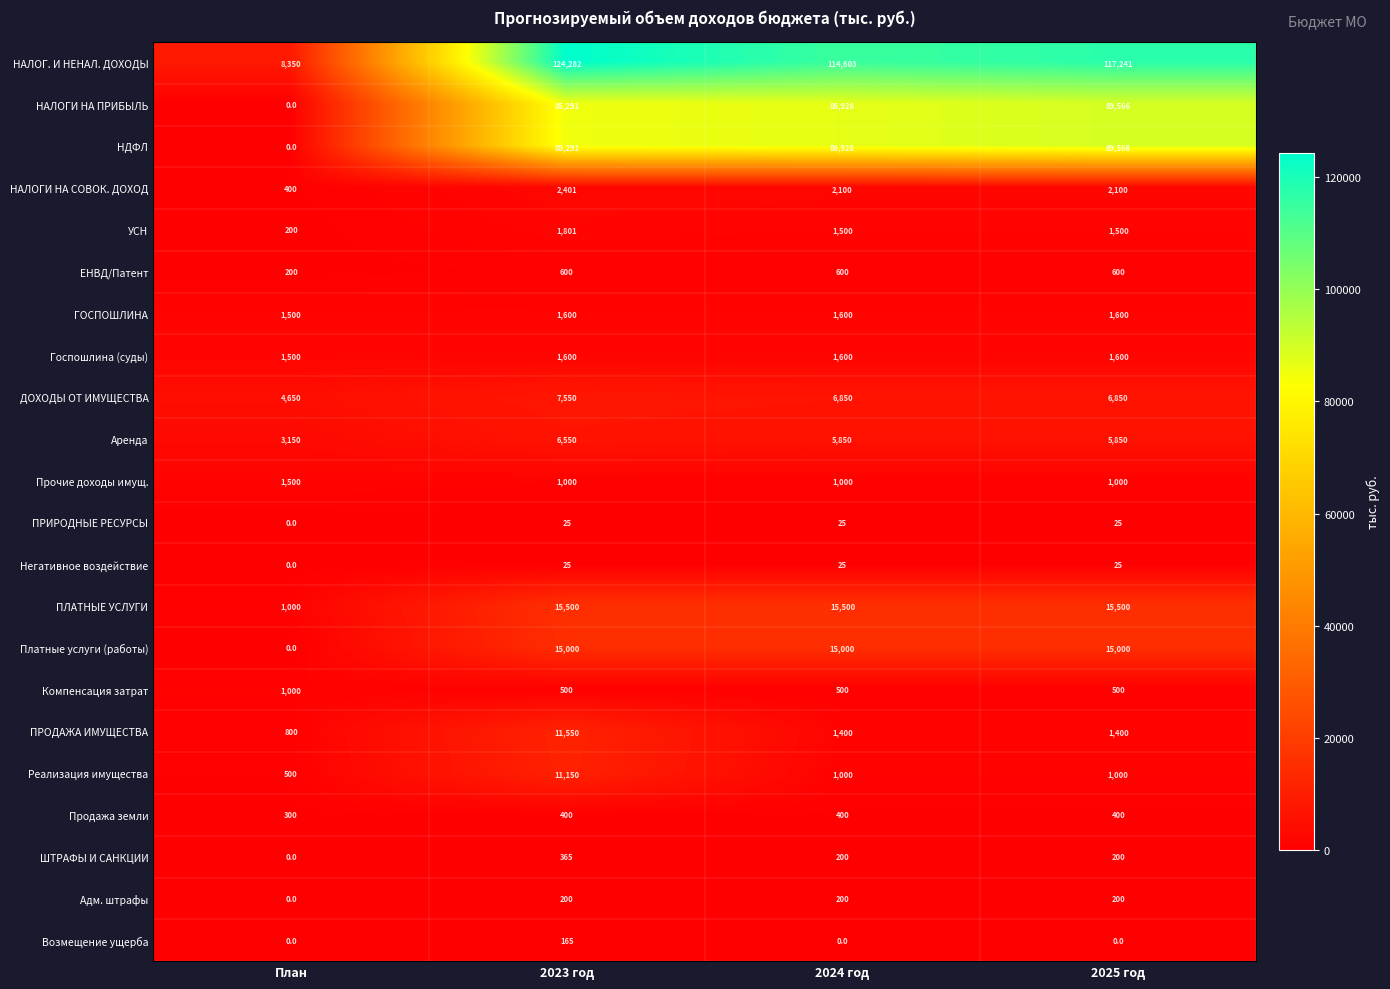

Between План and 2025 год, which series saw the biggest shift?

НАЛОГ. И НЕНАЛ. ДОХОДЫ